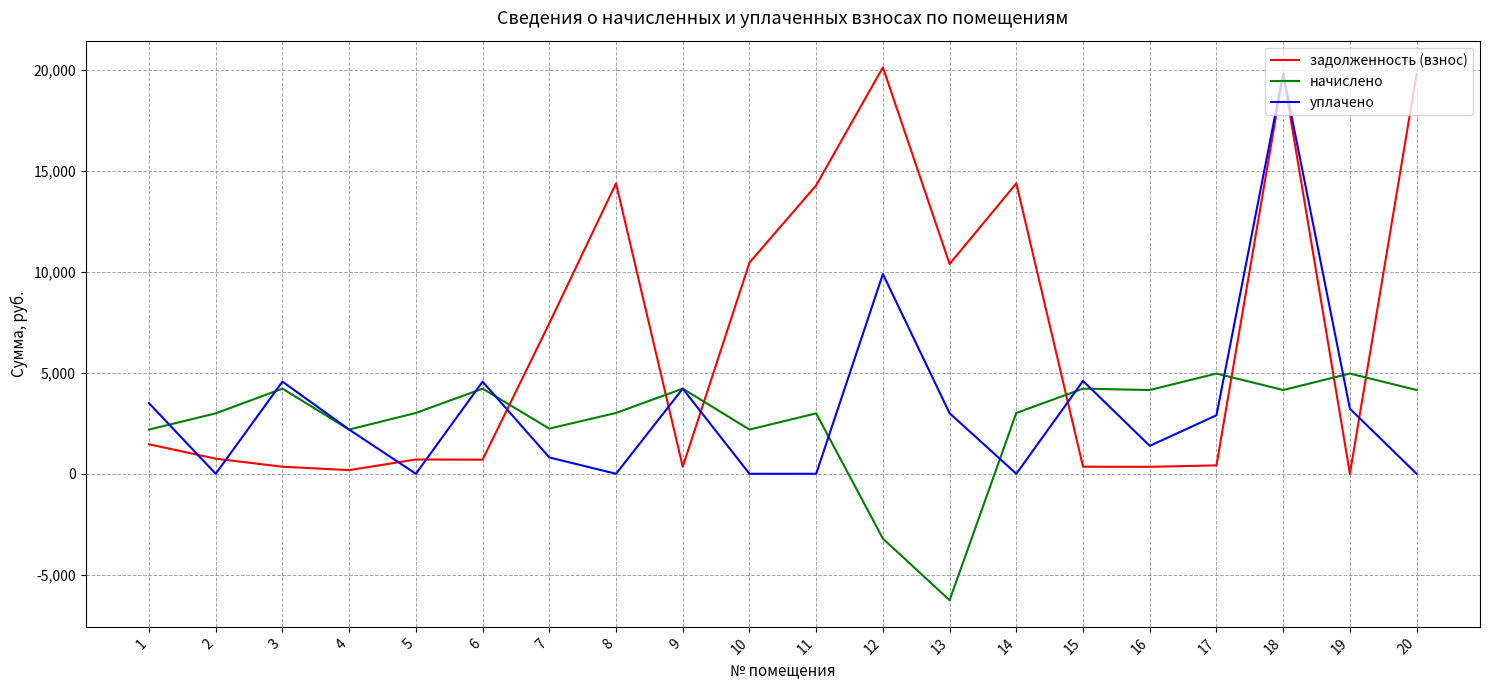

The value of уплачено at 2 is -12930.4. True or false?

False